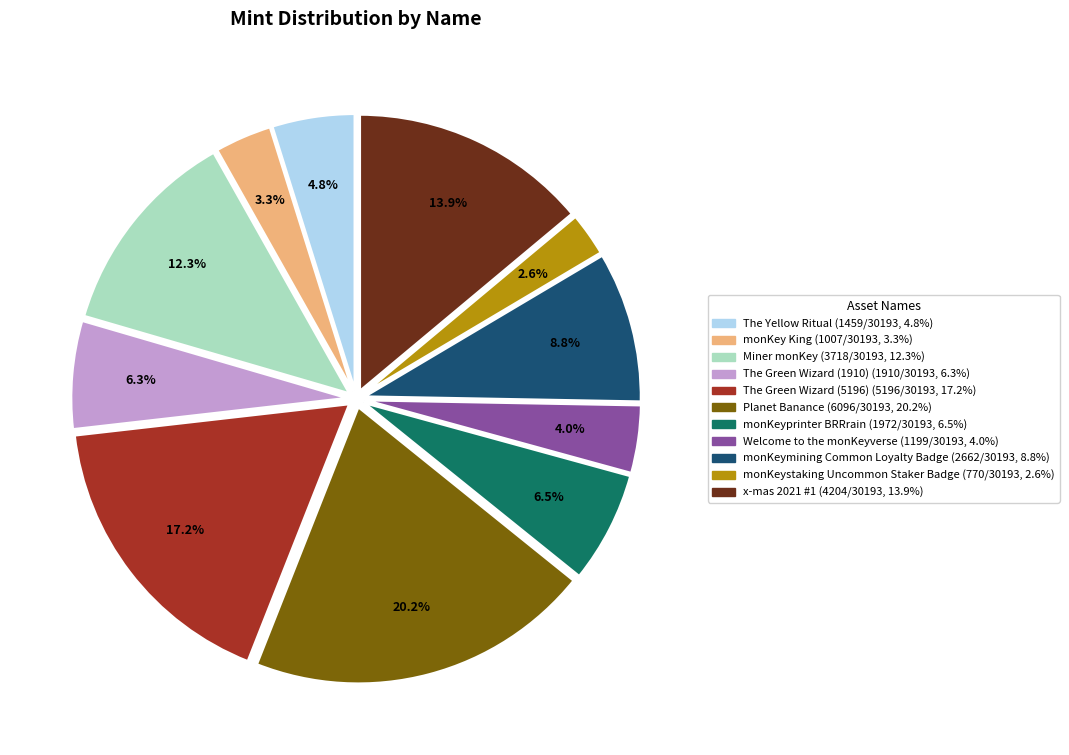

What is the largest slice in the pie chart?

Planet Banance